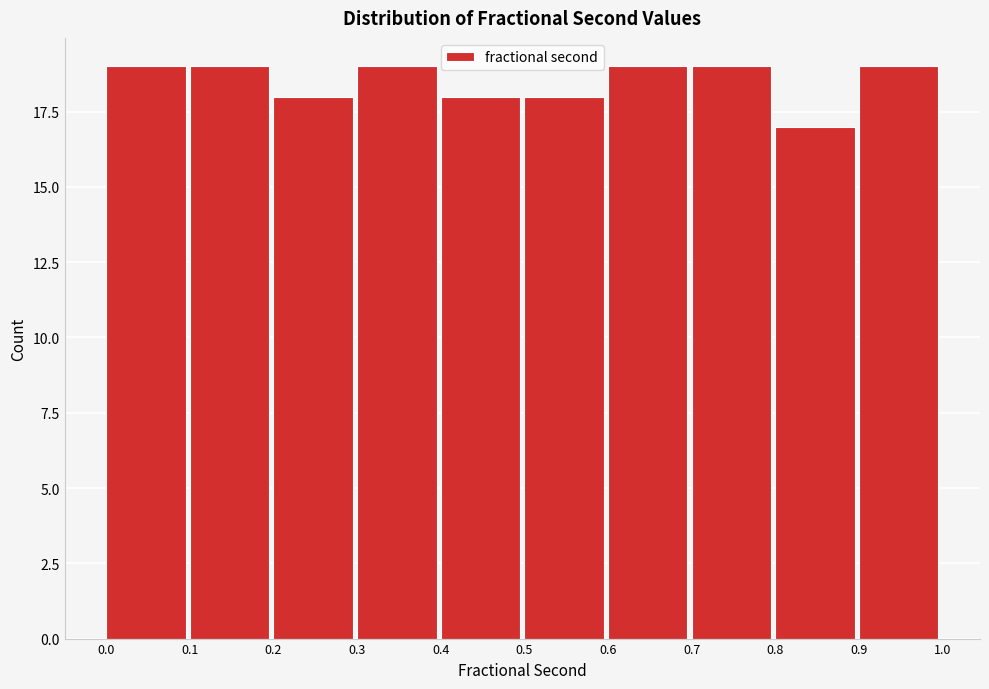

What is the height of the bar covering 0.2 to 0.3 on the x-axis? The values are not printed on the chart, so give them approximately, as read against the axis.

18